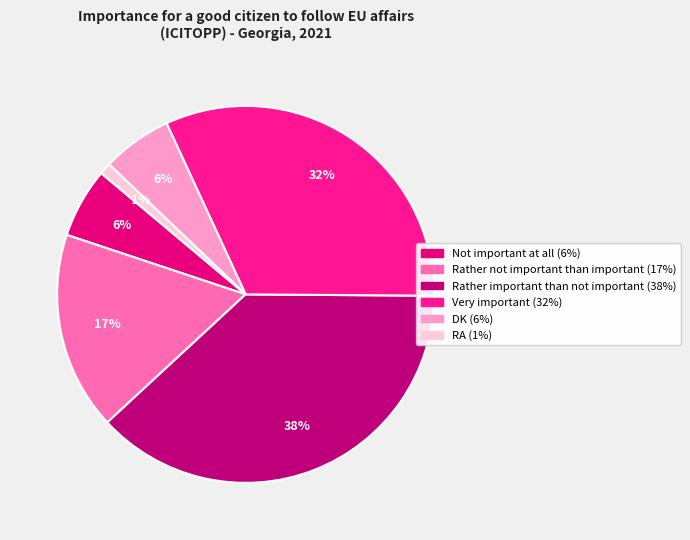

To the nearest percent, what percentage of the pie is Rather important than not important?

38%